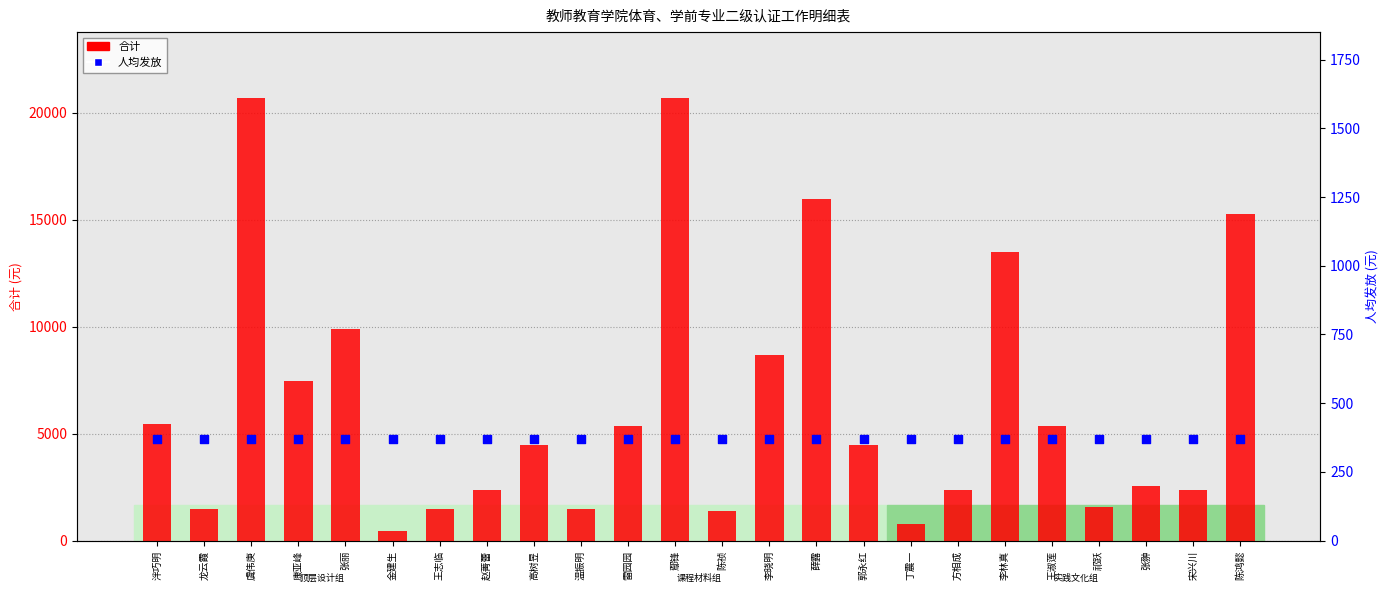

At how many categories does at least one series exceed 12391?

5